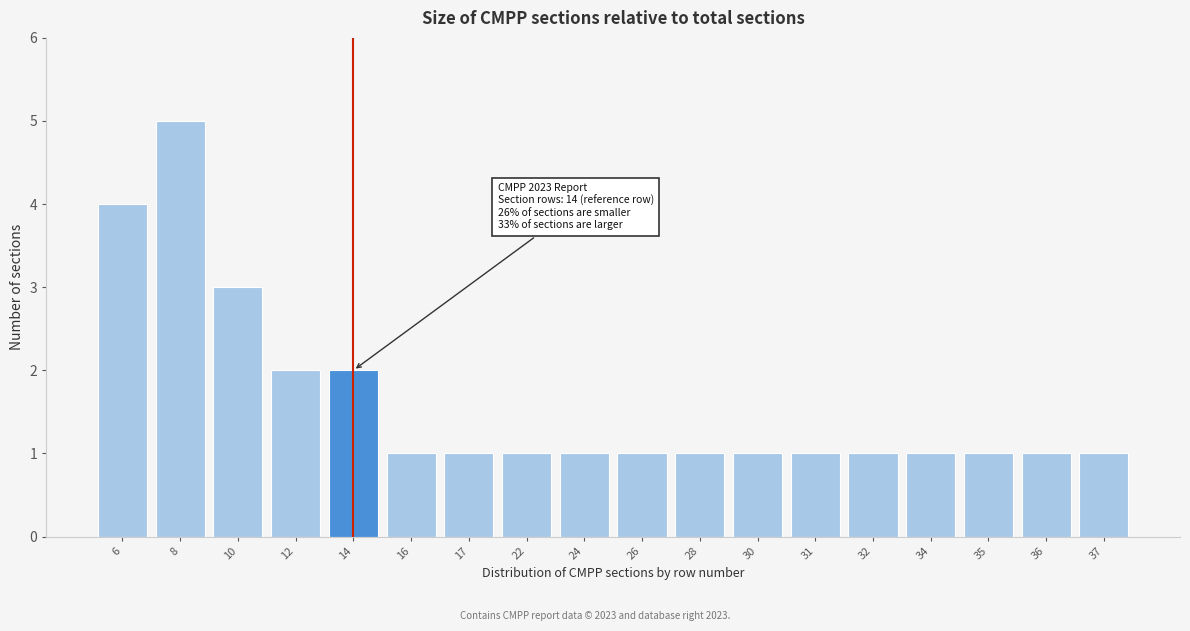

Reading left to right, transcribe all the data shown in this chart.

6=4	8=5	10=3	12=2	14=2	16=1	17=1	22=1	24=1	26=1	28=1	30=1	31=1	32=1	34=1	35=1	36=1	37=1